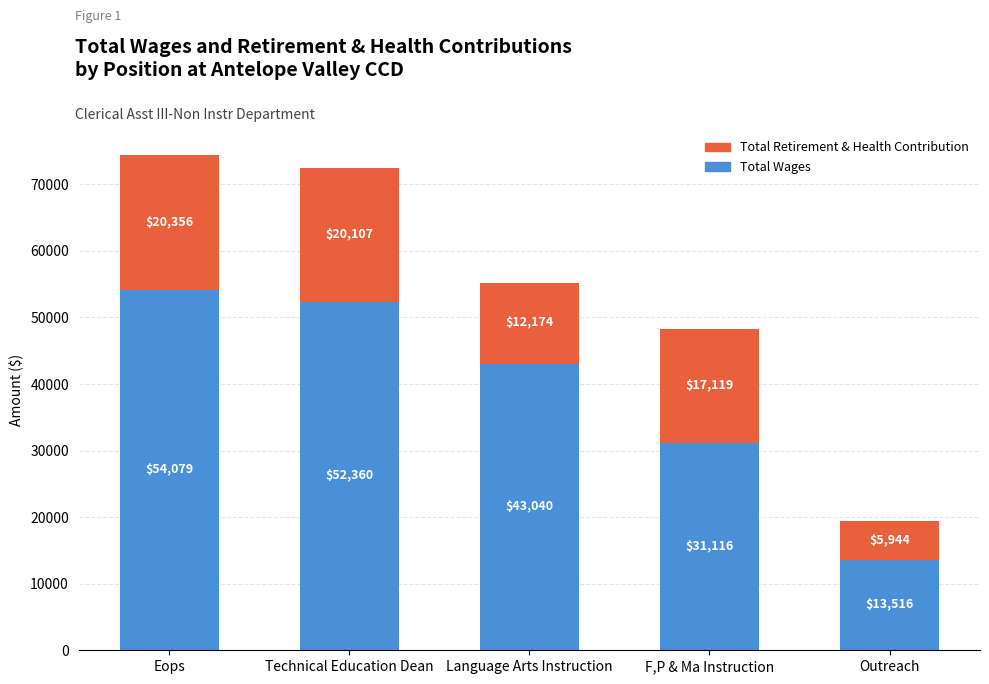

What is the difference between the maximum and minimum values in the Total Wages series?

40563